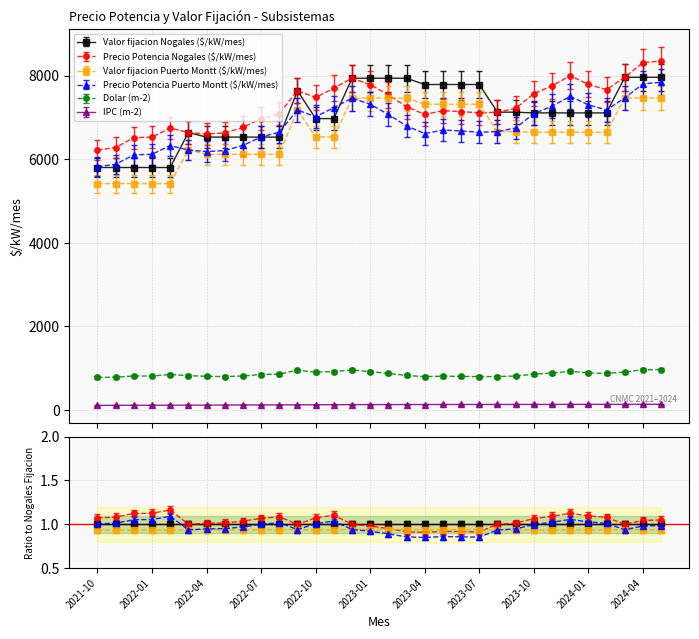

Is this an area chart (filled region under the line)?

No